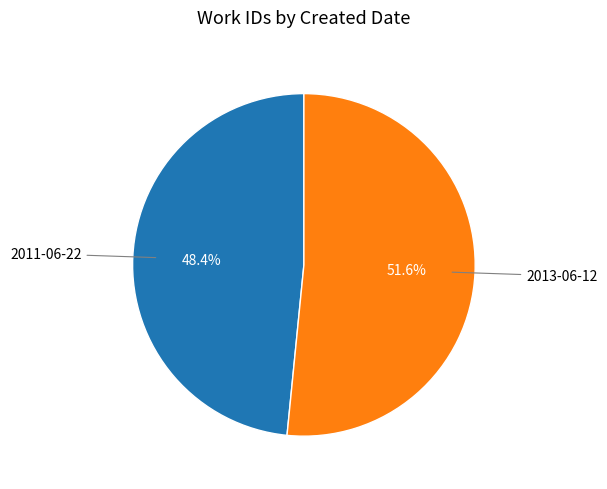

Does any single category account for the majority?

Yes